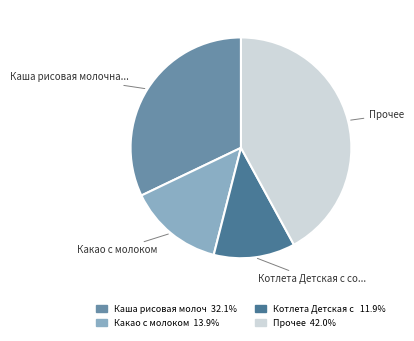

Does any single category account for the majority?

No